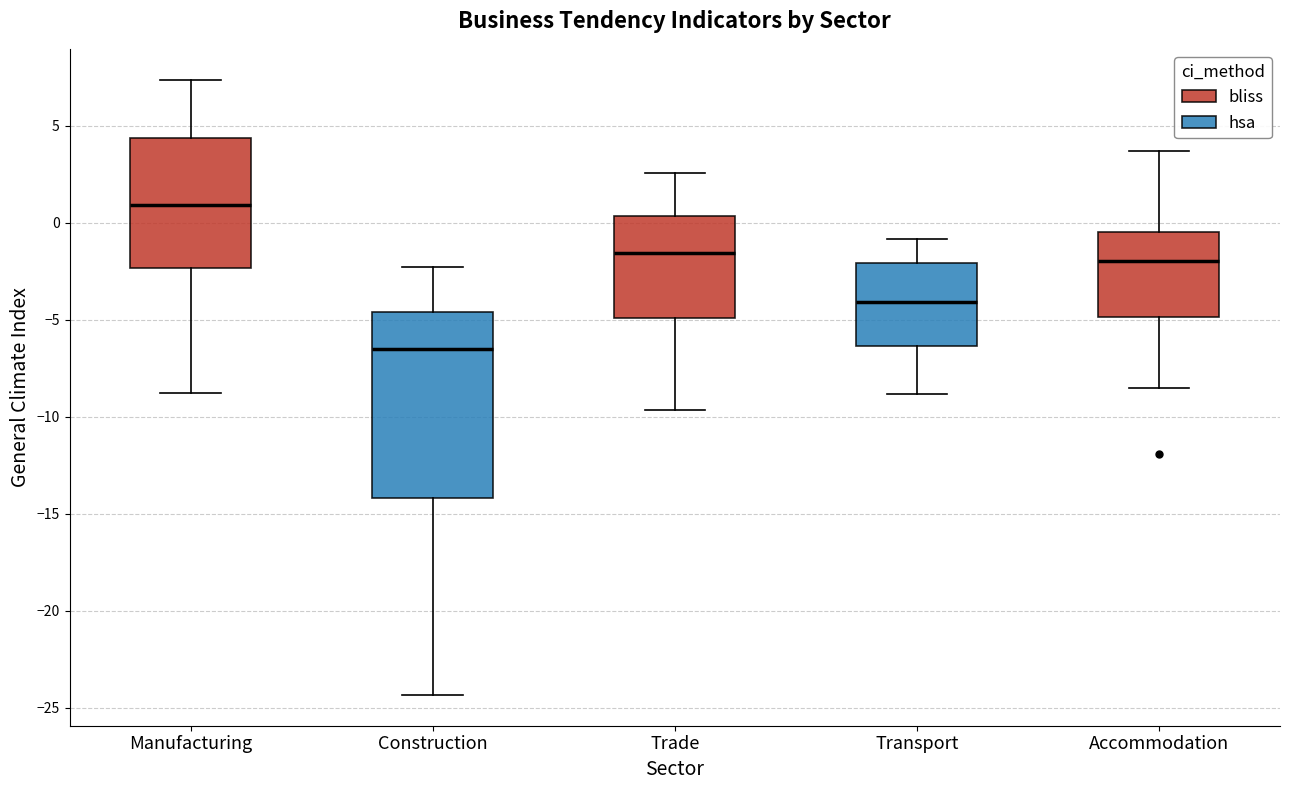

Where does the upper whisker of the box for Transport end on the y-axis? The values are not printed on the chart, so give them approximately, as read against the axis.

-1.0